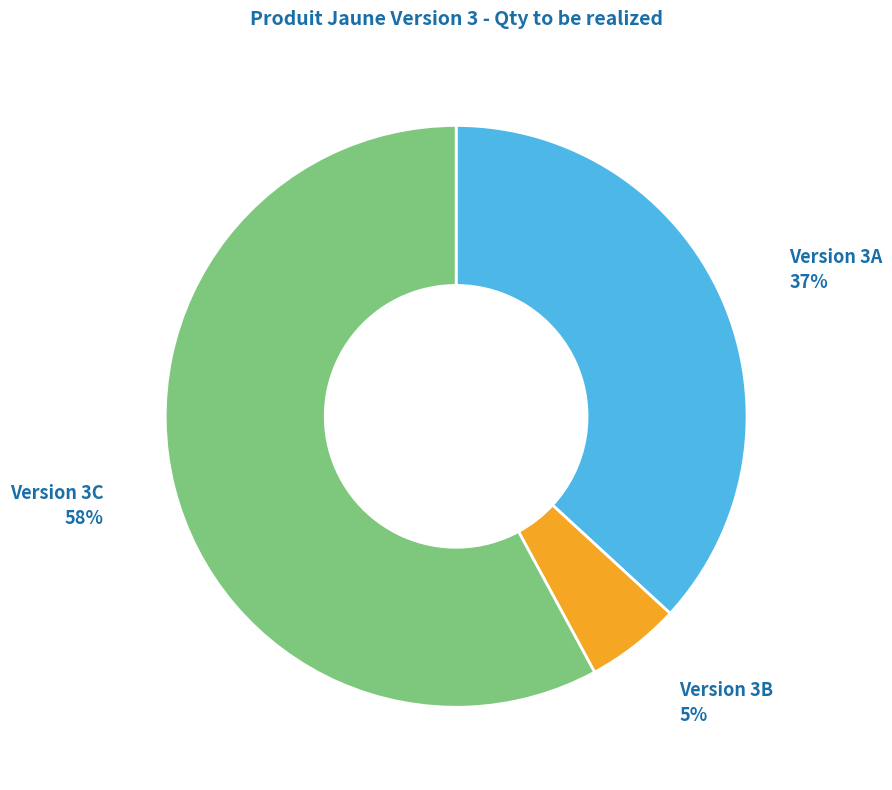

Does any single category account for the majority?

Yes